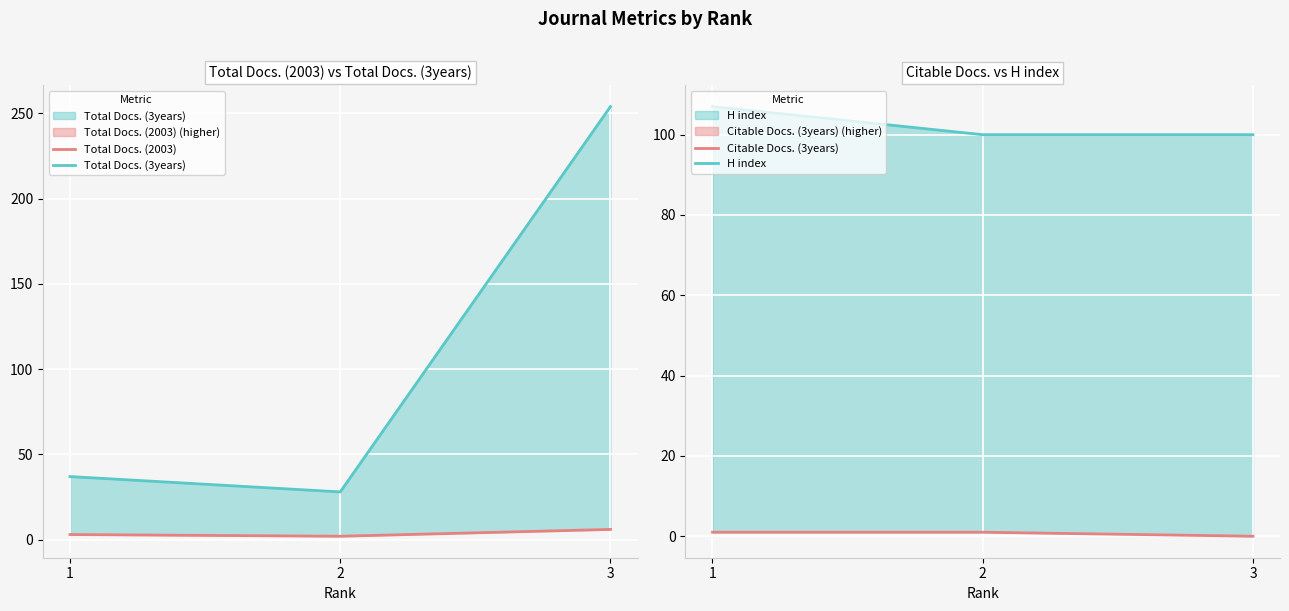

Is the value of Total Docs. (2003) at 1 greater than the value of Citable Docs. (3years) at 1?

Yes